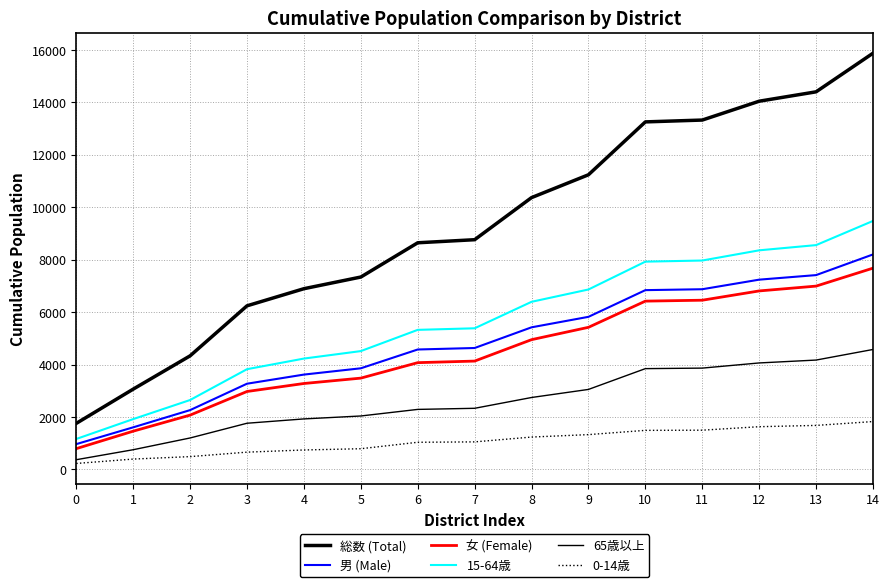

How many lines are shown in the chart?

6